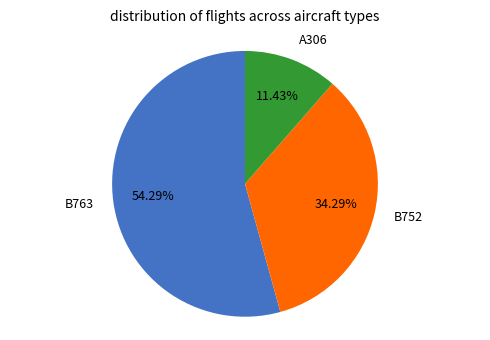

Does B763 represent more than half of the total?

Yes